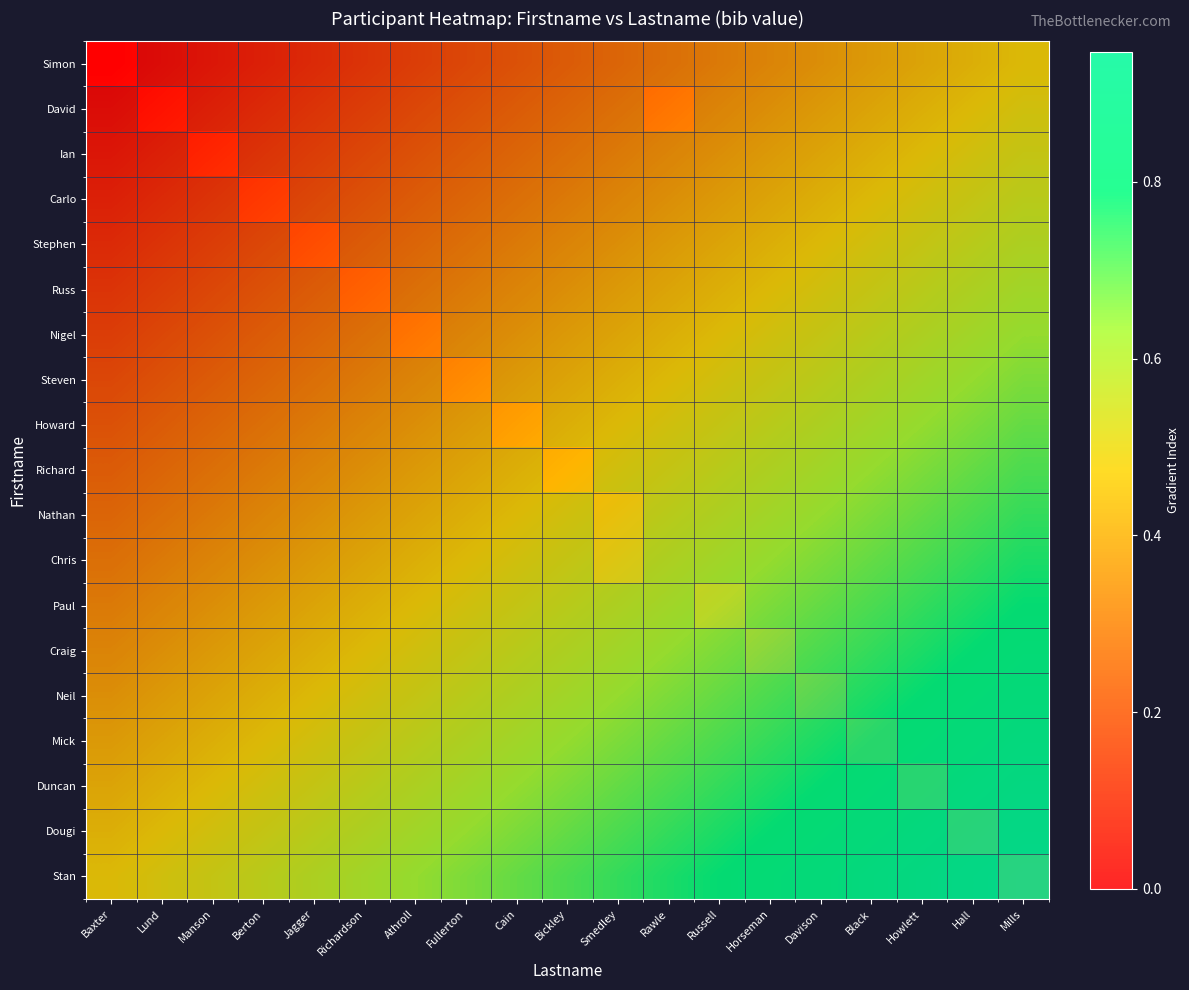

At which category is the sum across all series the highest?

Mills